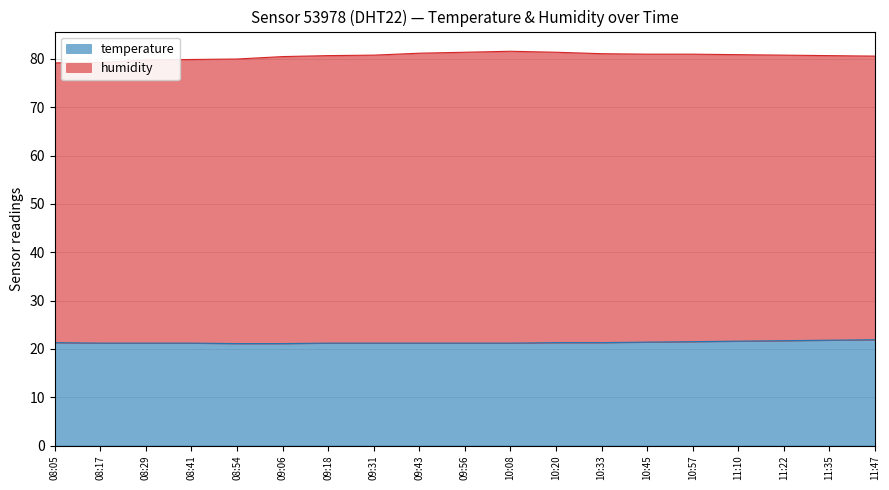

Is it true that temperature equals 21.2 at 08:41?

True